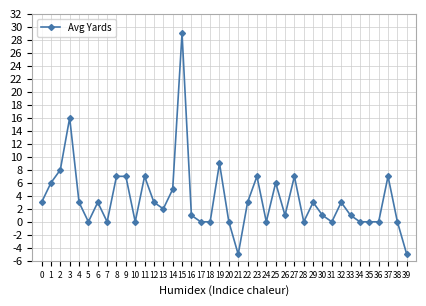

True or false: the data has more than 1 interior local peaks.

True